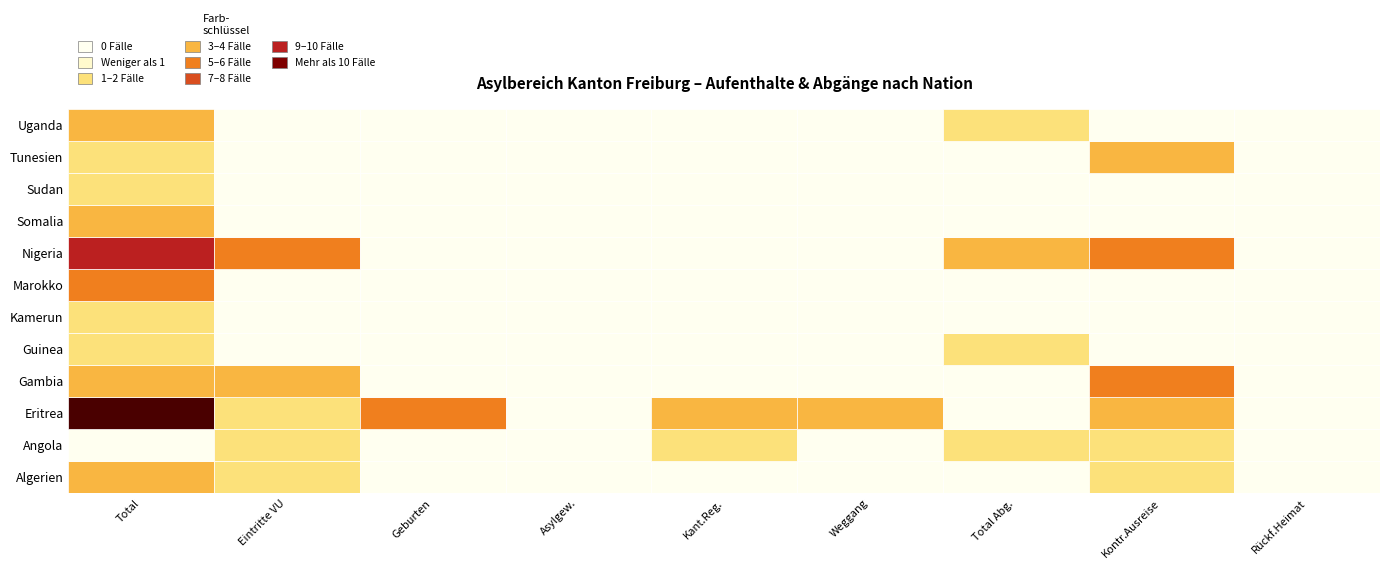

Reading left to right, list all the values displayed in this chart.

Algerien: 0=2	1=1	2=0	3=0	4=0	5=0	6=0	7=1	8=0
Angola: 0=0	1=1	2=0	3=0	4=1	5=0	6=1	7=1	8=0
Eritrea: 0=70	1=1	2=4	3=0	4=3	5=3	6=0	7=2	8=0
Gambia: 0=2	1=2	2=0	3=0	4=0	5=0	6=0	7=4	8=0
Guinea: 0=1	1=0	2=0	3=0	4=0	5=0	6=1	7=0	8=0
Kamerun: 0=1	1=0	2=0	3=0	4=0	5=0	6=0	7=0	8=0
Marokko: 0=4	1=0	2=0	3=0	4=0	5=0	6=0	7=0	8=0
Nigeria: 0=9	1=4	2=0	3=0	4=0	5=0	6=3	7=4	8=0
Somalia: 0=2	1=0	2=0	3=0	4=0	5=0	6=0	7=0	8=0
Sudan: 0=1	1=0	2=0	3=0	4=0	5=0	6=0	7=0	8=0
Tunesien: 0=1	1=0	2=0	3=0	4=0	5=0	6=0	7=2	8=0
Uganda: 0=2	1=0	2=0	3=0	4=0	5=0	6=1	7=0	8=0